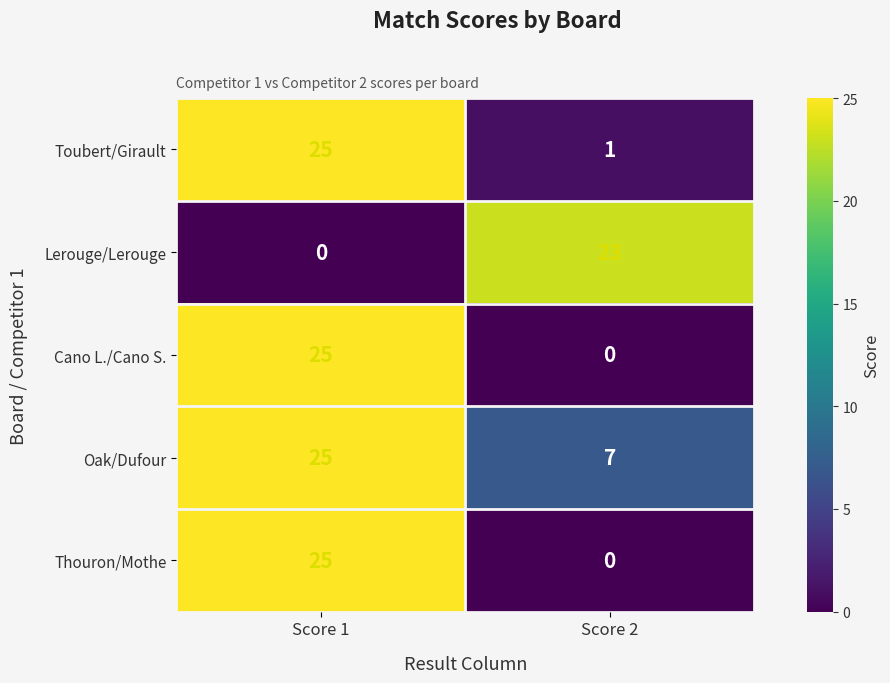

What is the difference between the highest and lowest values at Score 1?

25